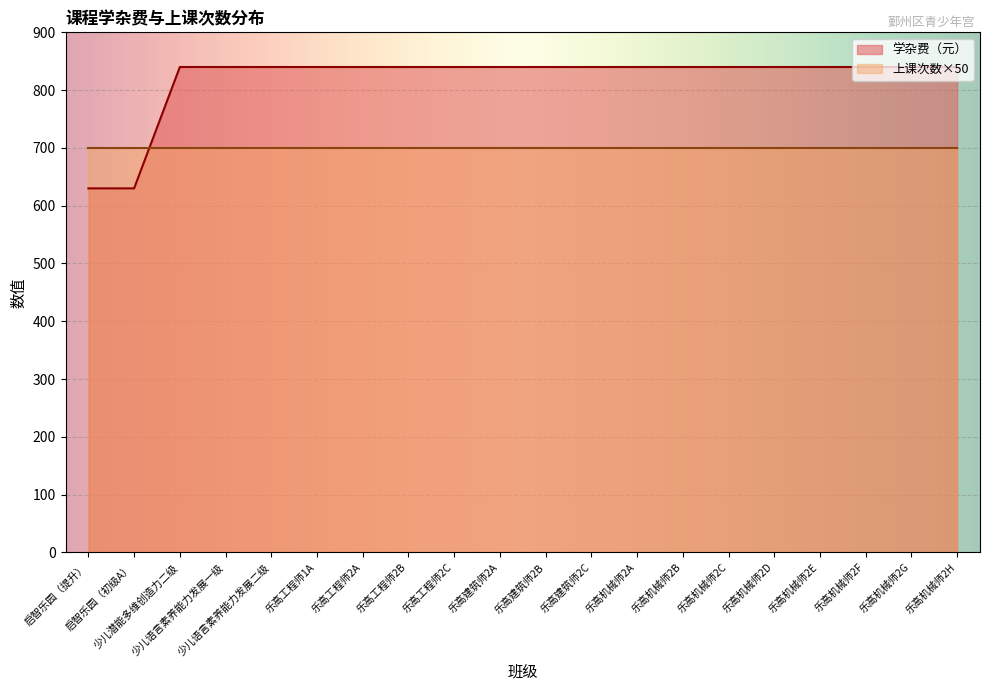

Reading right to left, list all the values displayed in this chart.

840	840	840	840	840	840	840	840	840	840	840	840	840	840	840	840	840	840	630	630